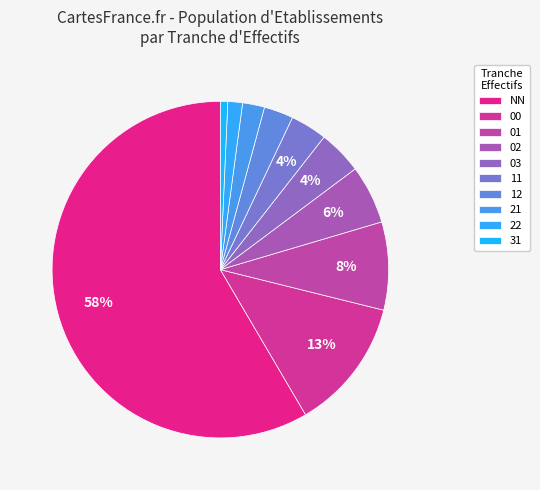

Is there a majority slice in this chart?

Yes